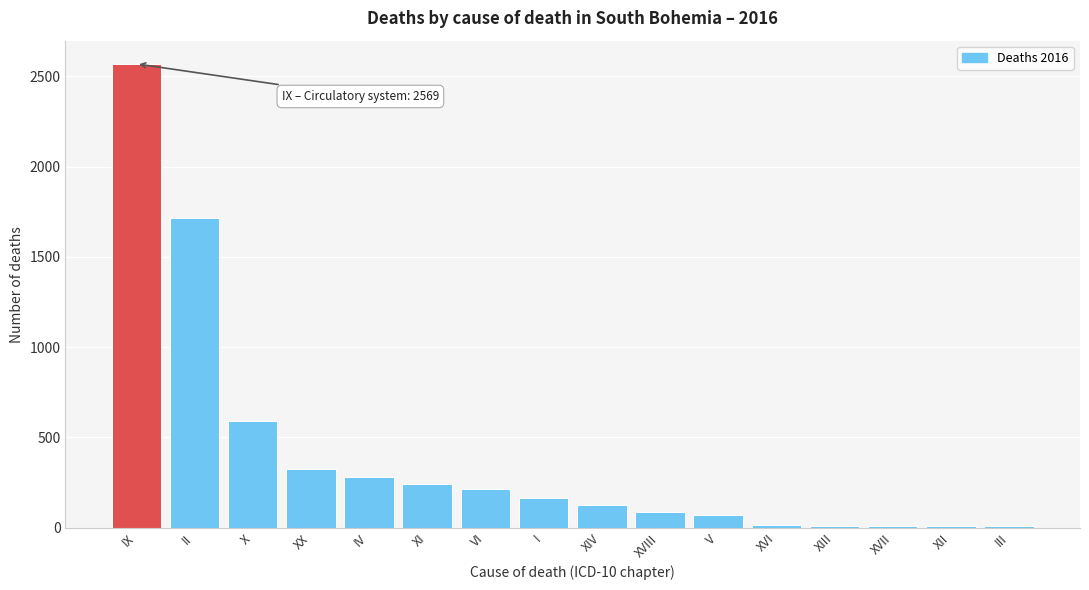

Which label corresponds to the largest value in the chart?

IX